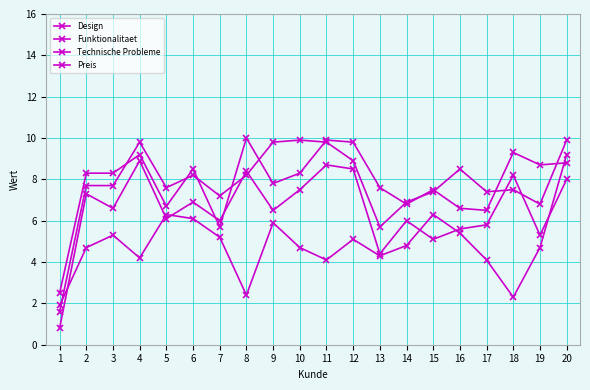

At which label does Preis first exceed 6?

2